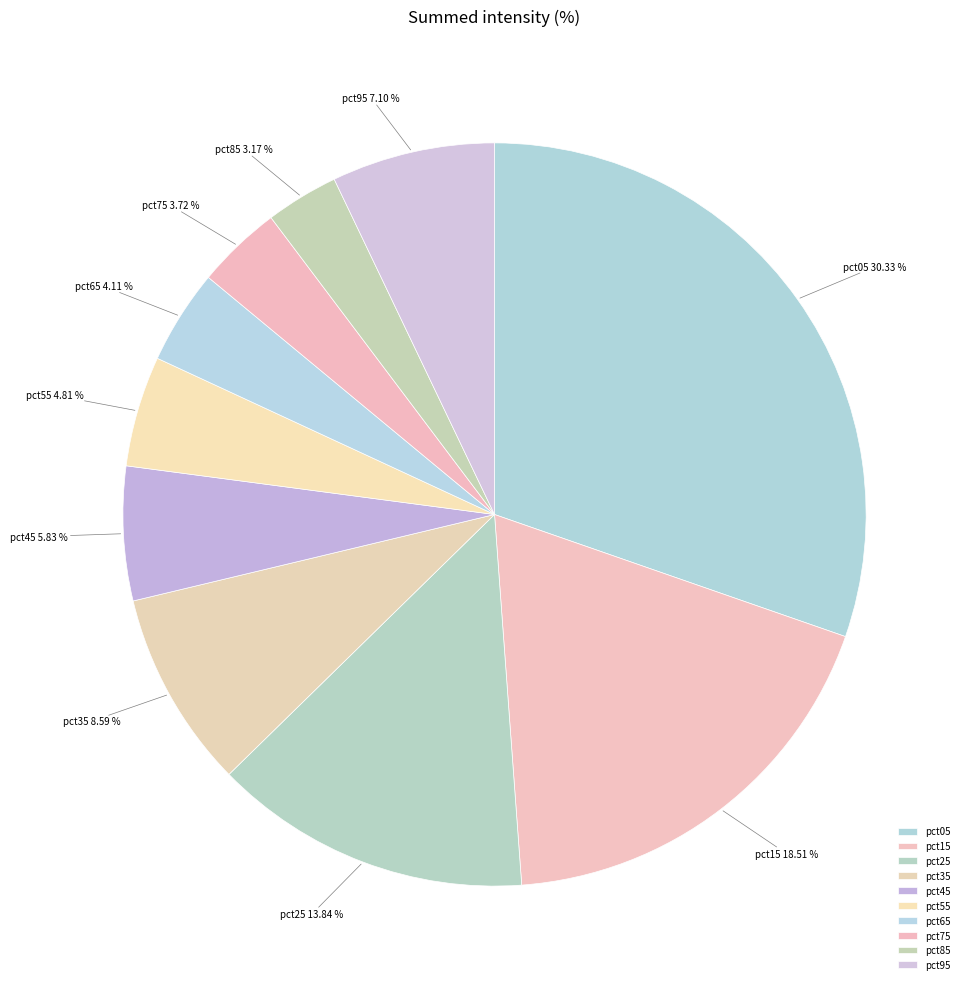

Is the sum of pct35 and pct75 greater than half?

No